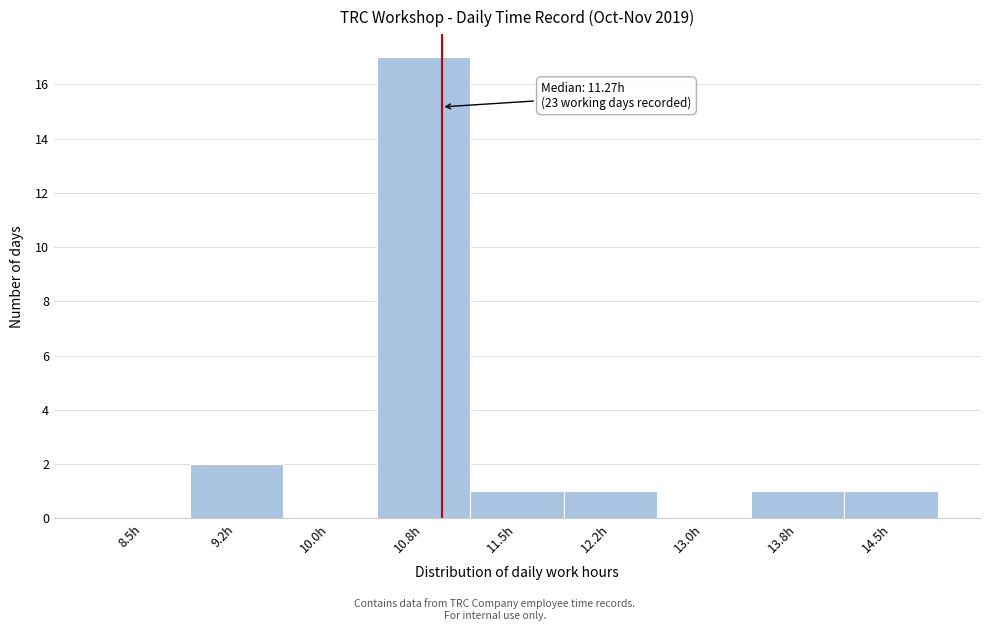

Reading left to right, extract all data points from this chart.

8.5h=0	9.2h=2	10.0h=0	10.8h=17	11.5h=1	12.2h=1	13.0h=0	13.8h=1	14.5h=1